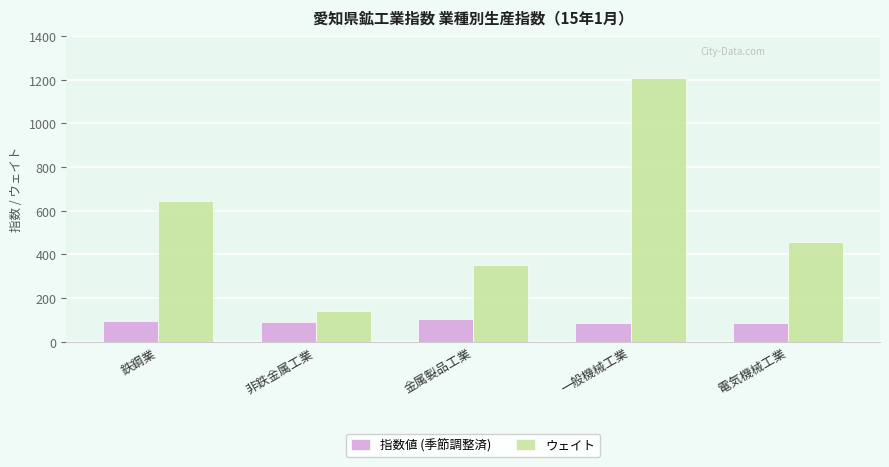

What is the label of the 1st bar from the right?

電気機械工業